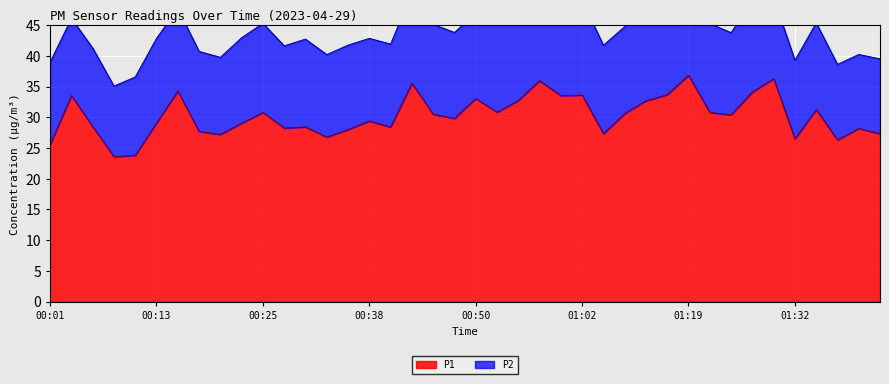

What is the label of the 12th point from the right?

01:12